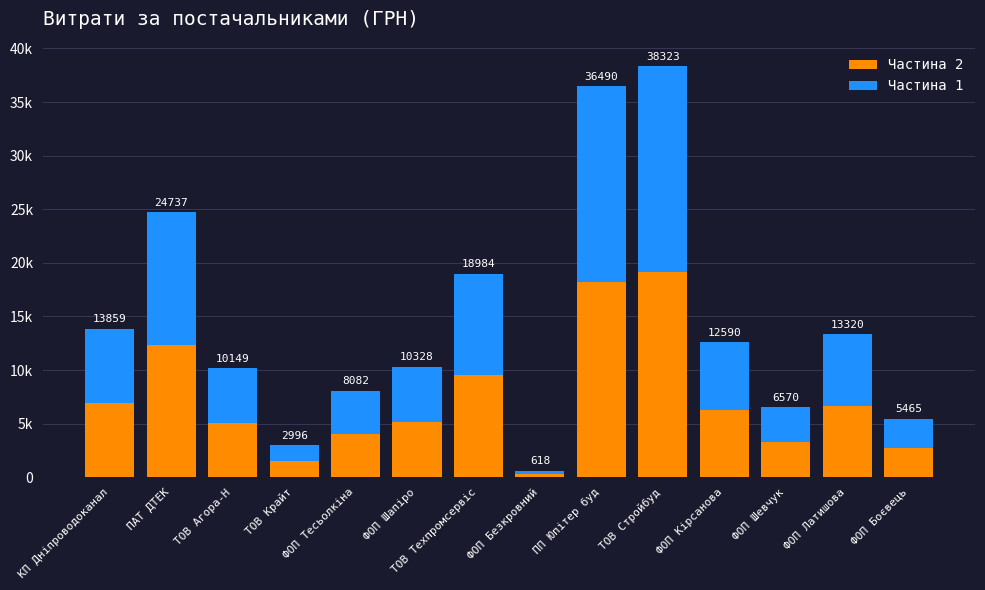

What are all the series names shown in the legend?

Частина 2, Частина 1